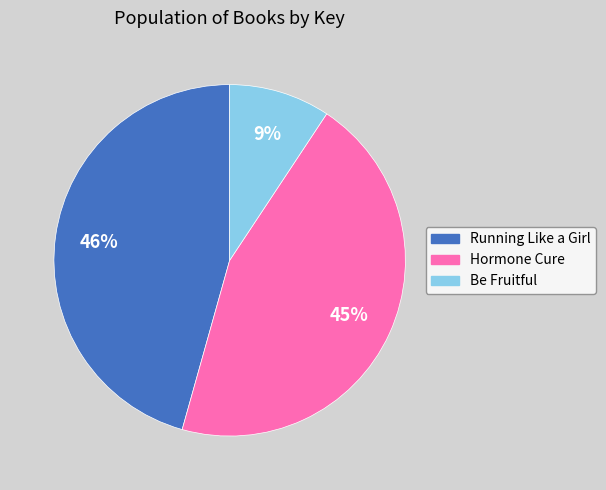

Combined, do Be Fruitful and Running Like a Girl account for over 50%?

Yes